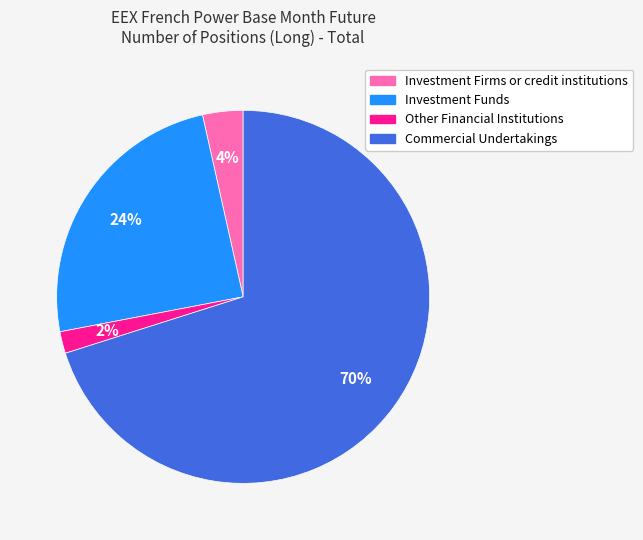

Do Investment Firms or credit institutions and Other Financial Institutions together represent more than half of the pie?

No